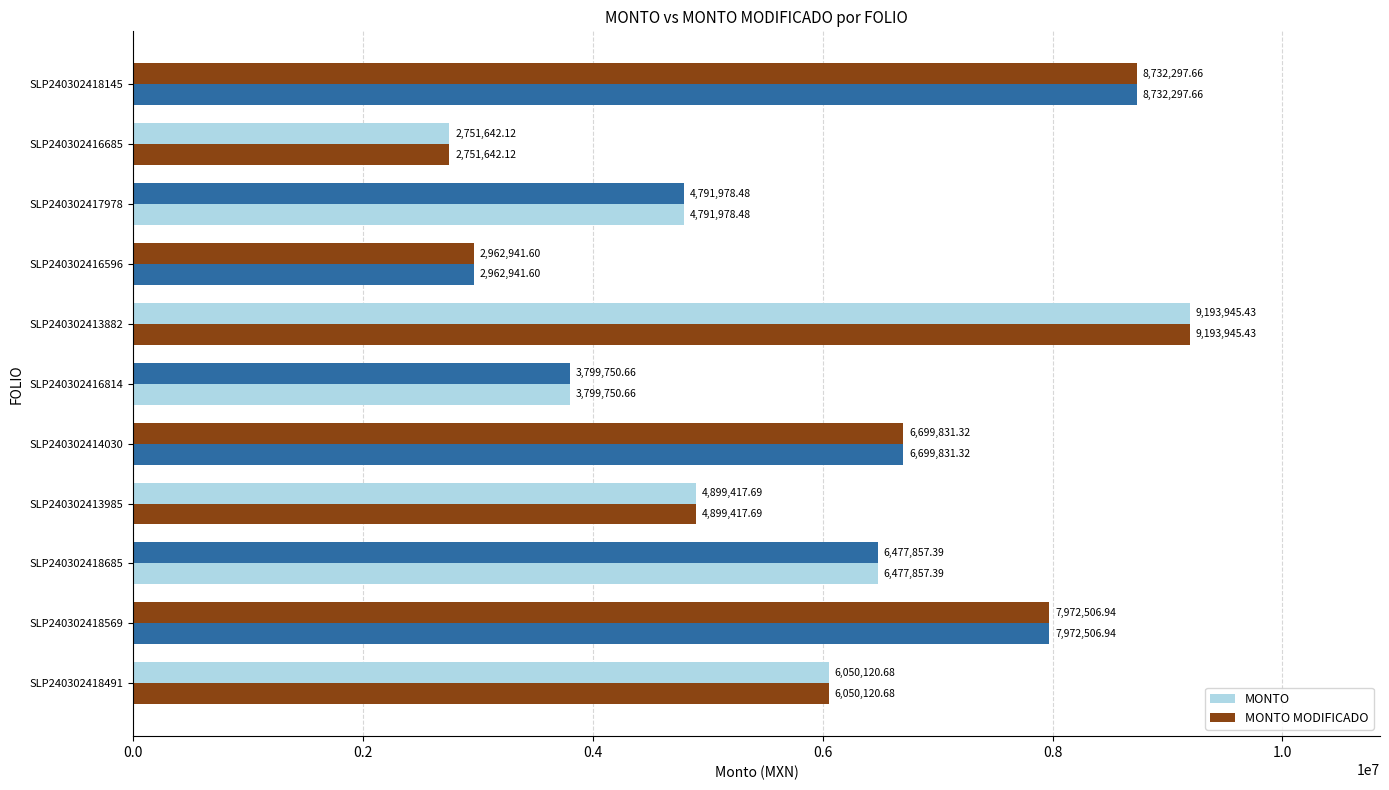

How many series are shown in this chart?

2